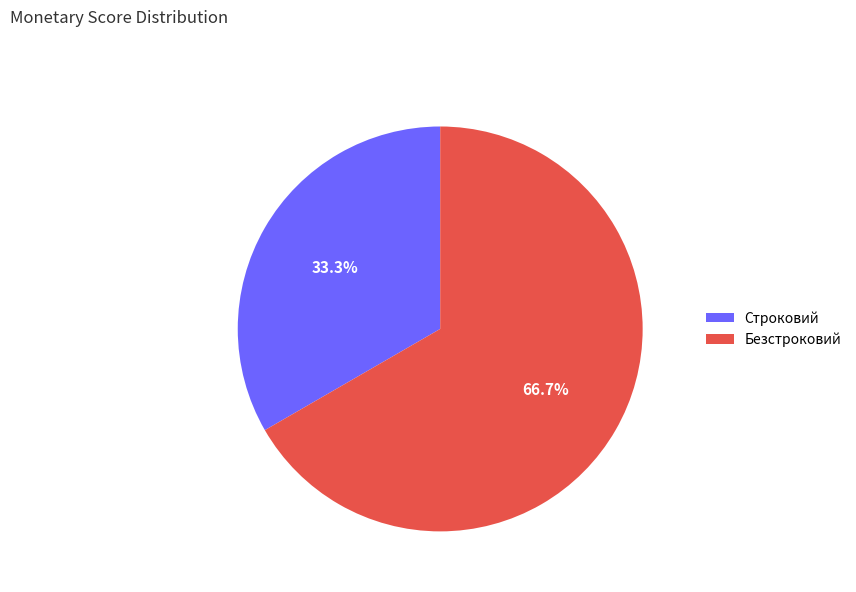

Is it true that Строковий is 33% of the pie?

True